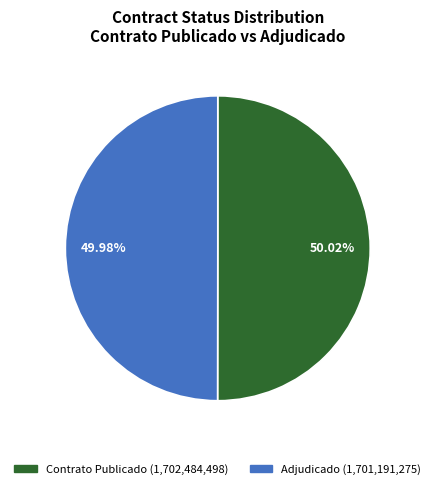

Does any single category account for the majority?

Yes